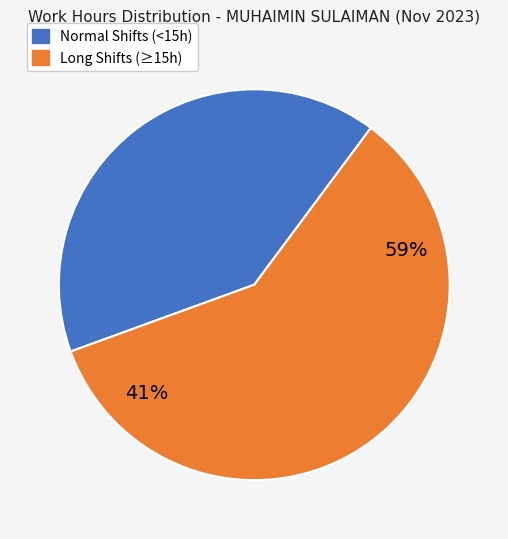

Does Day 11 account for over 50% of the chart?

No